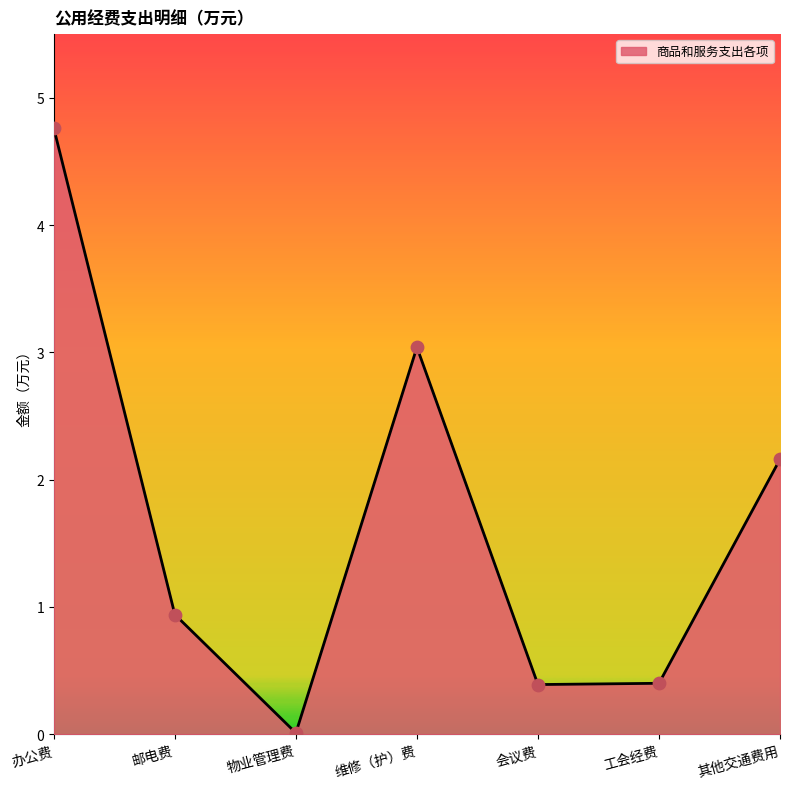

Which has a higher value, 物业管理费 or 其他交通费用?

其他交通费用